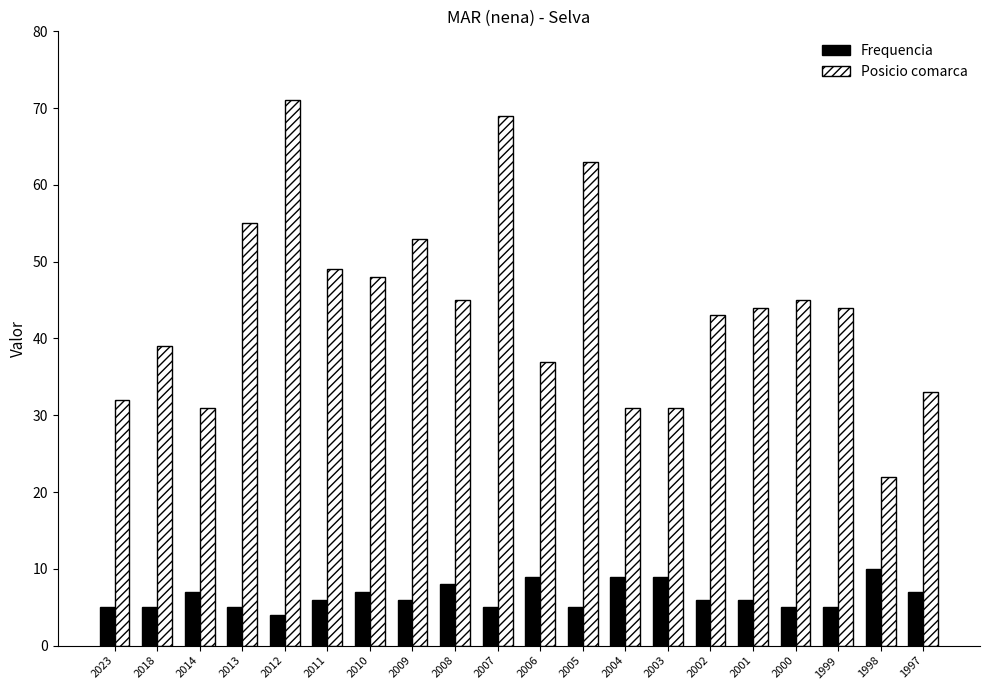

What is the difference between the highest and lowest values at 2001?

38